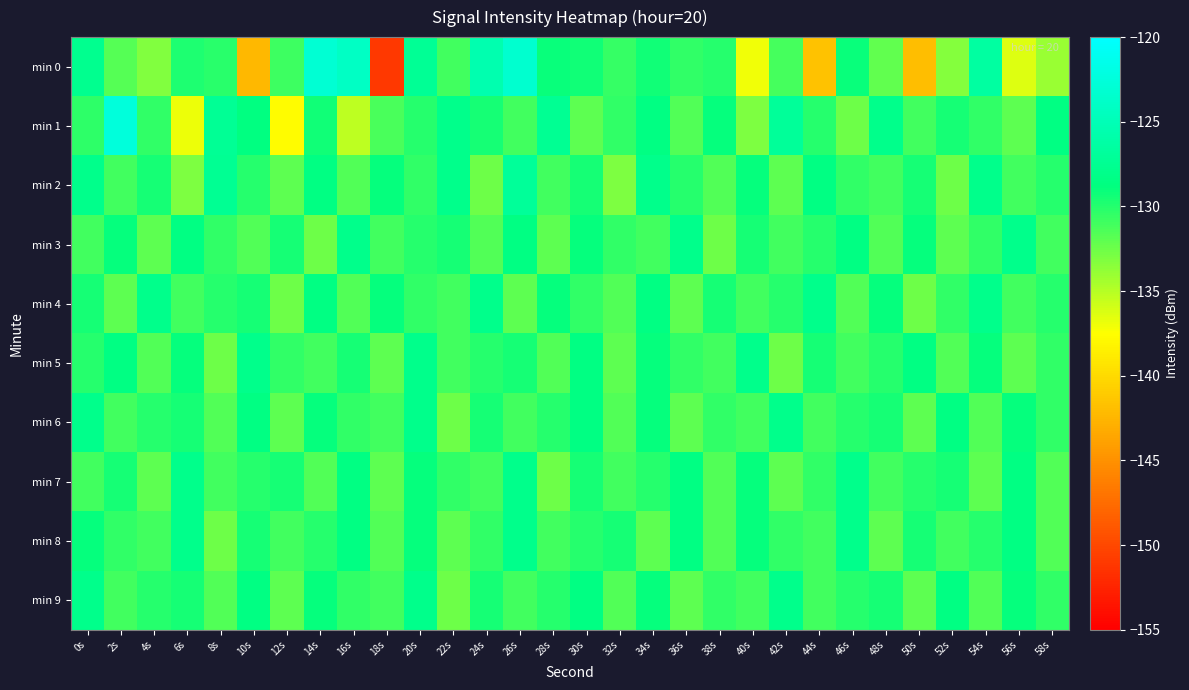

Which has a higher value, 40s or 18s?

40s